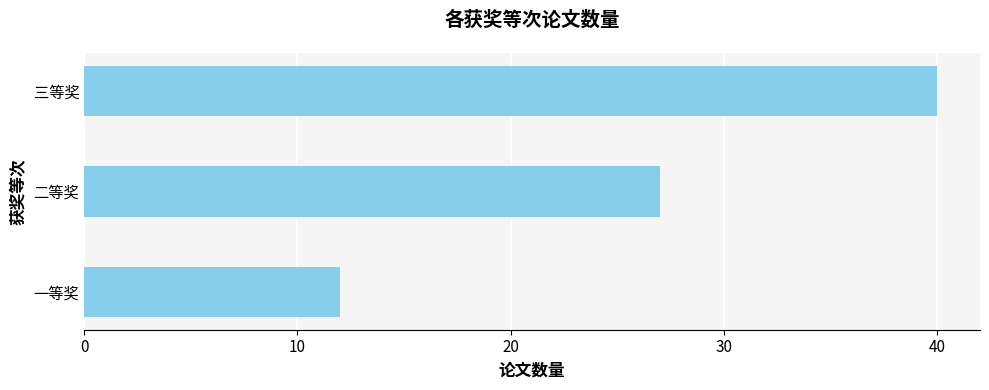

List the labels in order of value, largest first.

三等奖, 二等奖, 一等奖